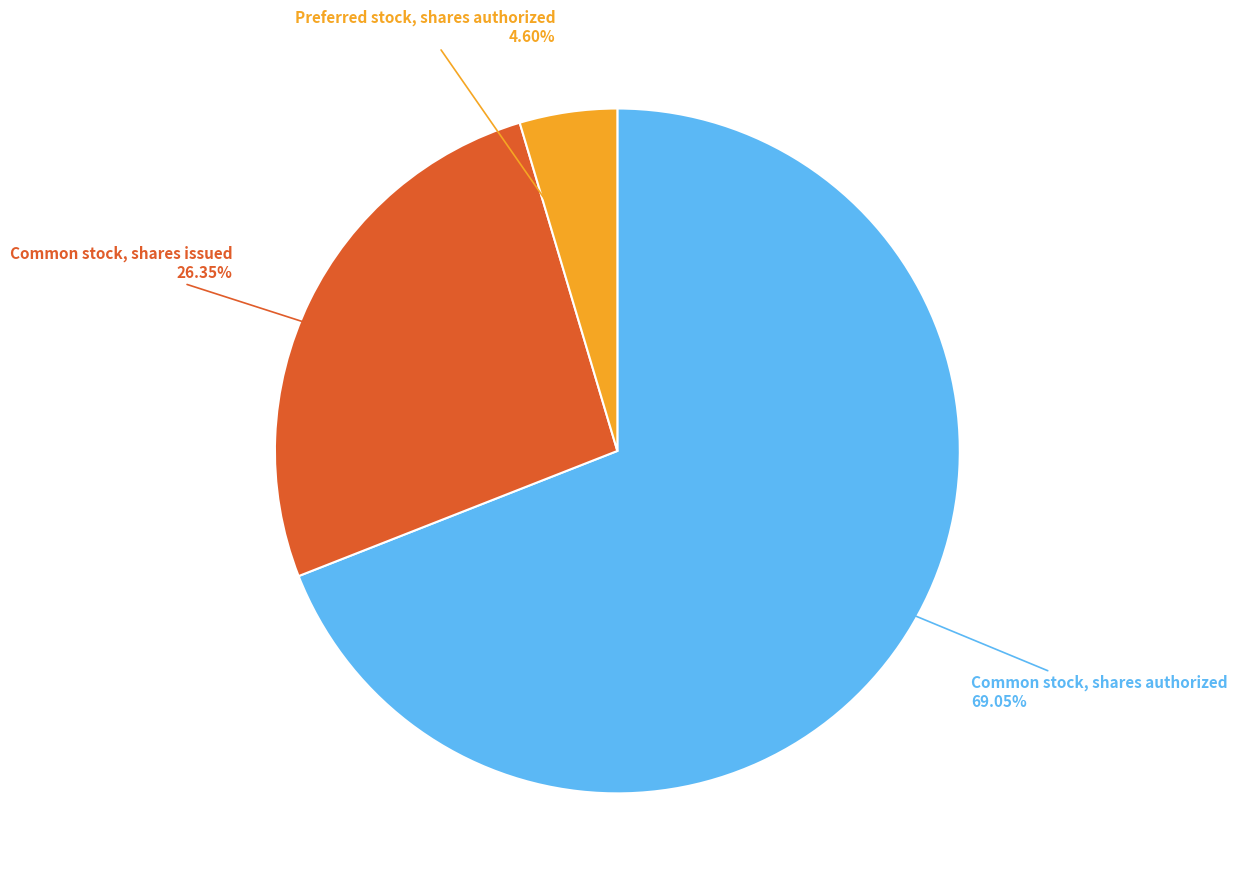

What is the smallest slice in the pie chart?

Preferred stock, shares authorized